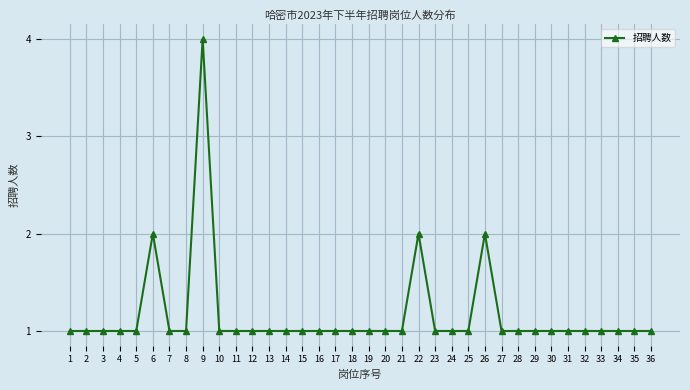

What is the difference between the maximum and minimum values?

3